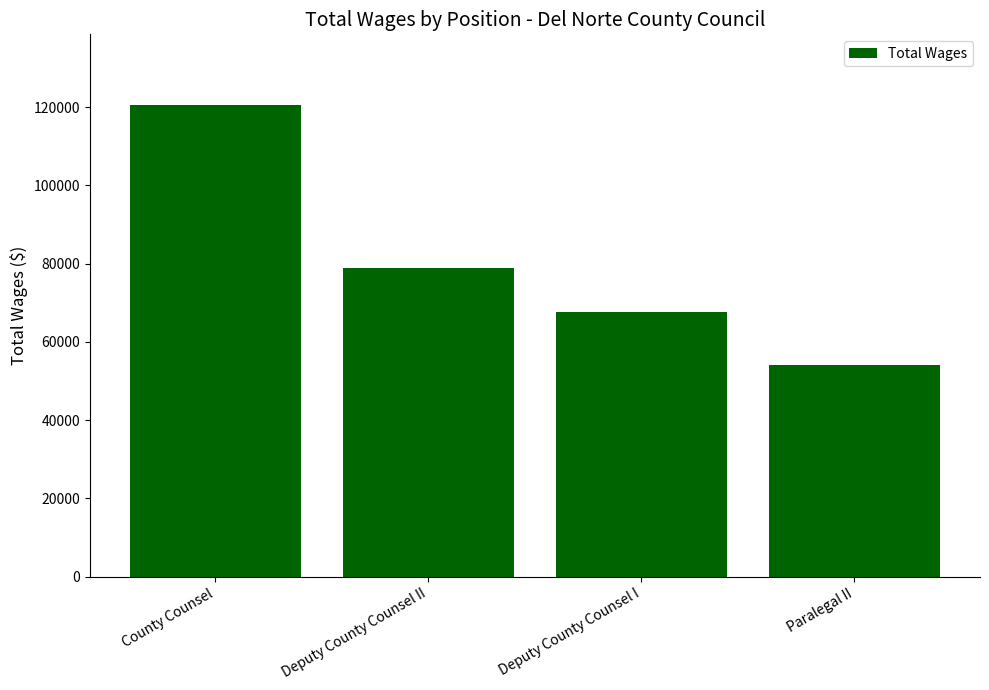

List the labels in order of value, largest first.

County Counsel, Deputy County Counsel II, Deputy County Counsel I, Paralegal II